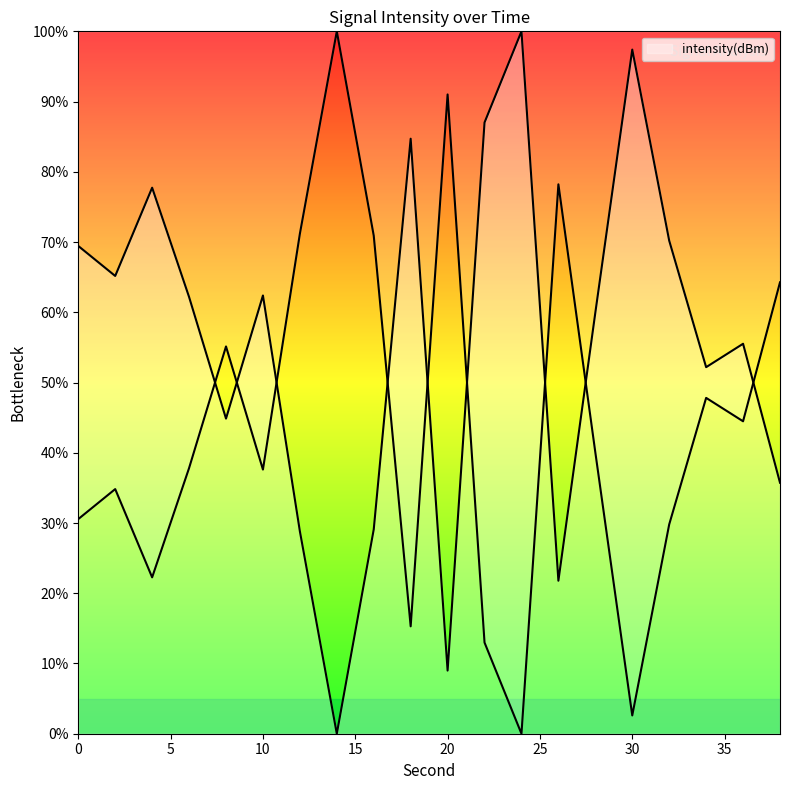

Does the chart have visible grid lines?

No